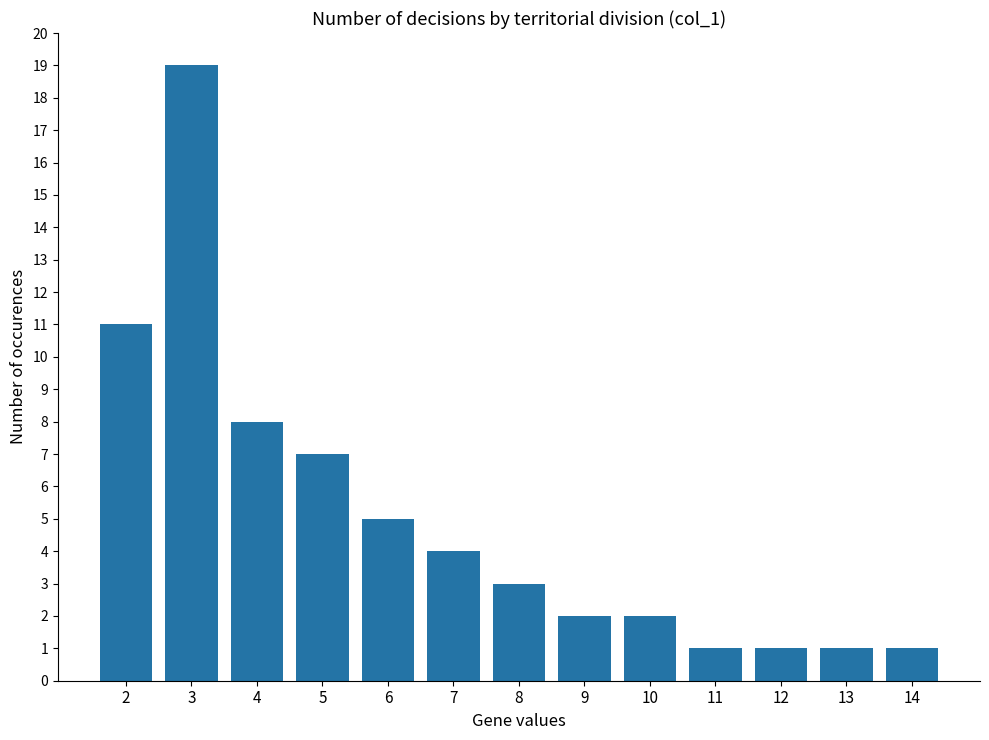

What is the difference between the values at 10 and 2?

9